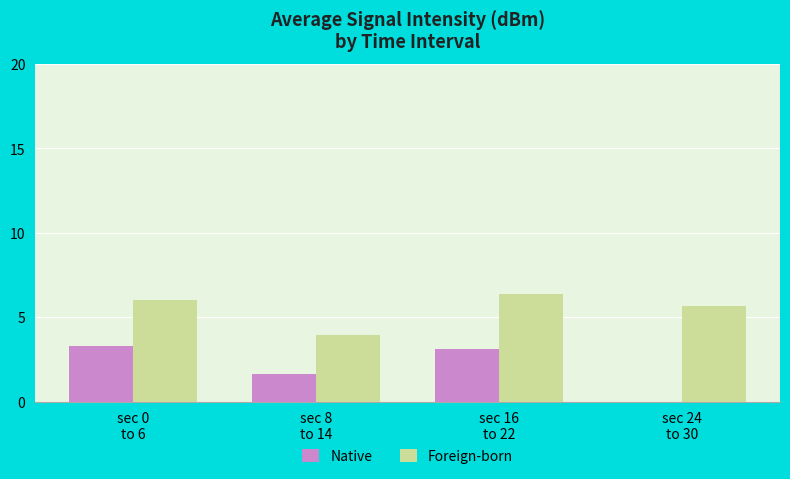

What is the sum of all Native values?

8.1